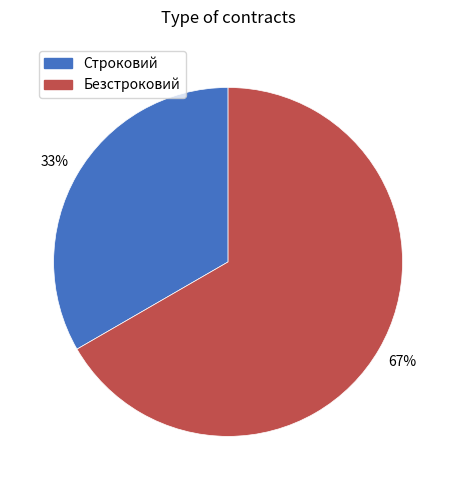

Rank the categories by value from highest to lowest.

Безстроковий, Строковий